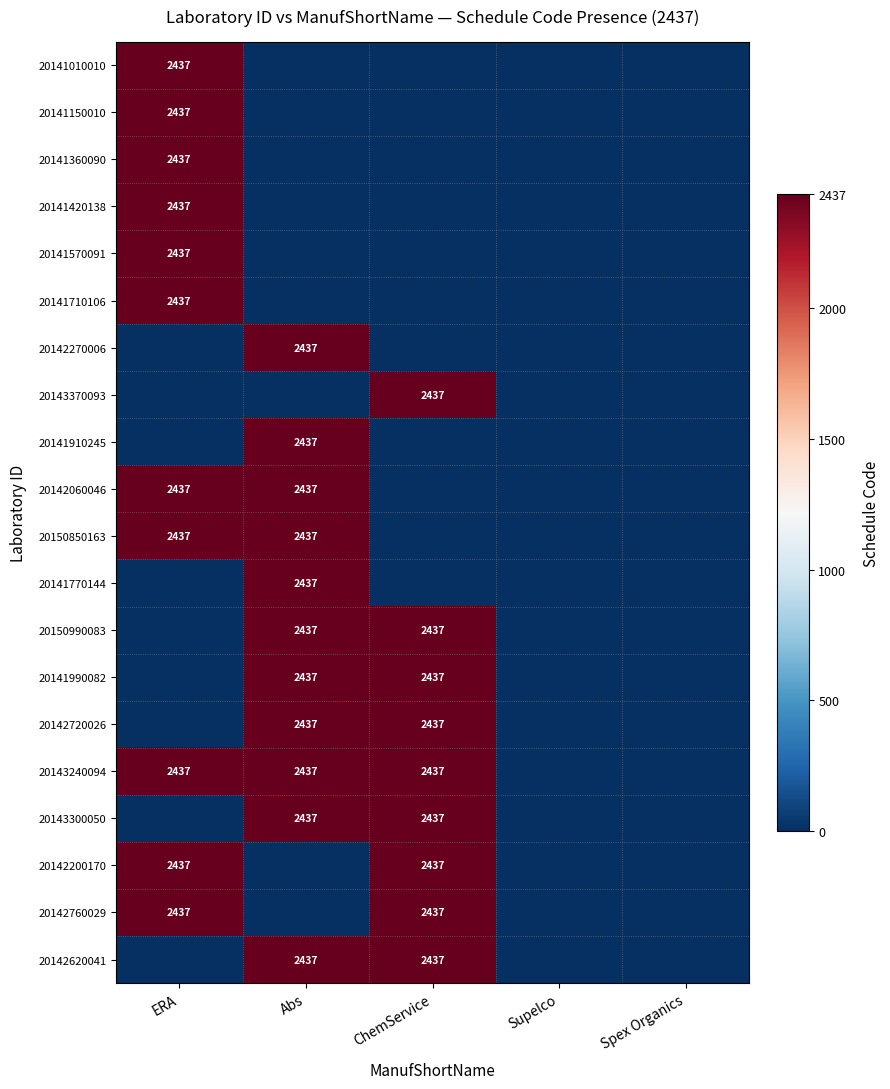

The value of 20143370093 at Abs is 0. True or false?

True